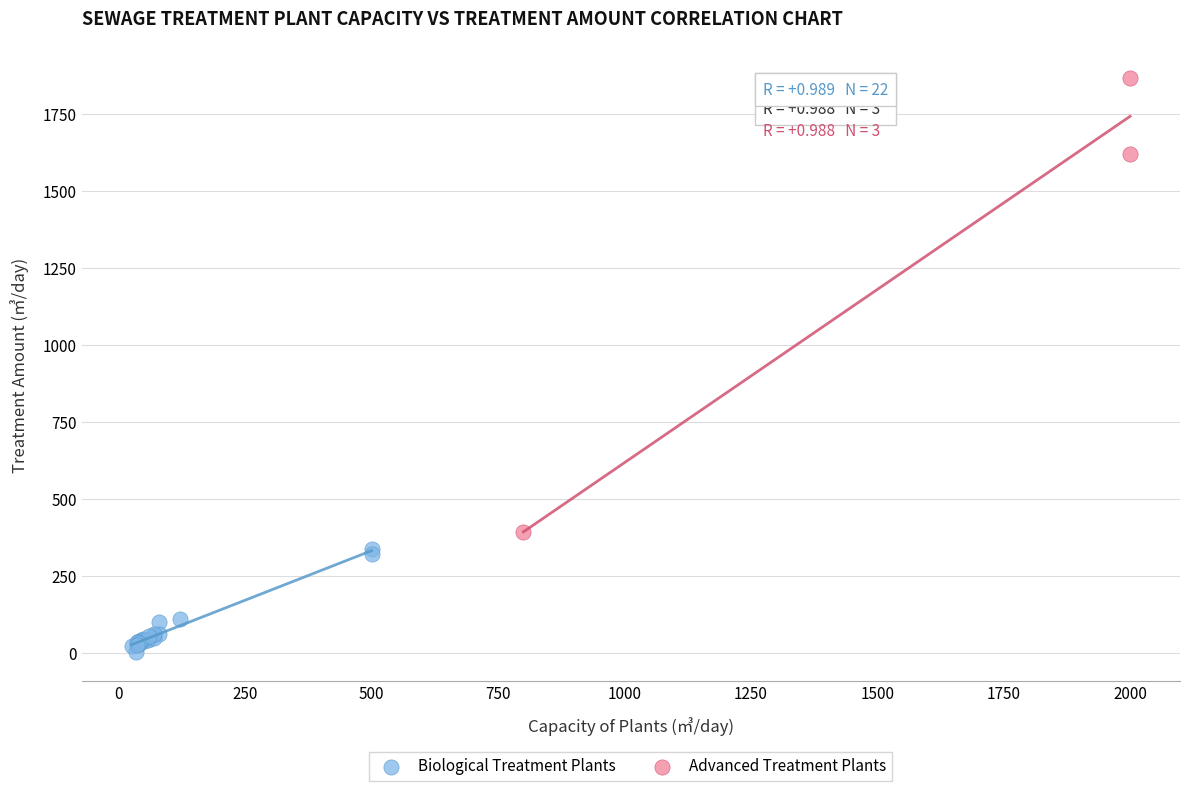

Which series has the widest spread of Y values?

Advanced Treatment Plants